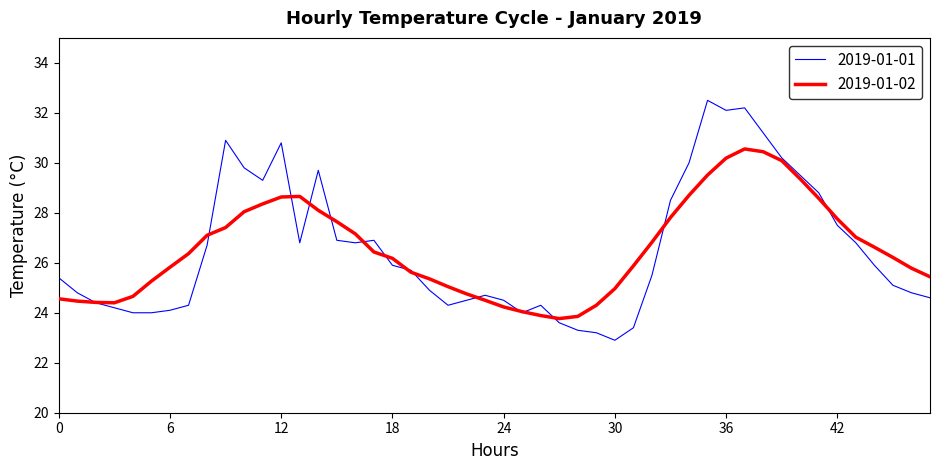

What is the greatest value displayed?

32.5